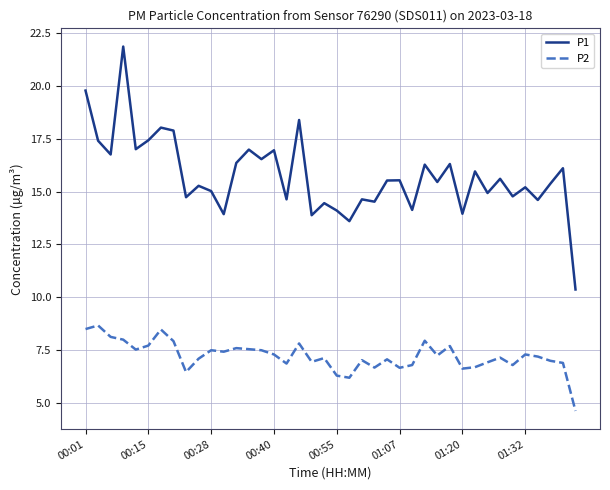

True or false: P1 and P2 cross at least once.

False